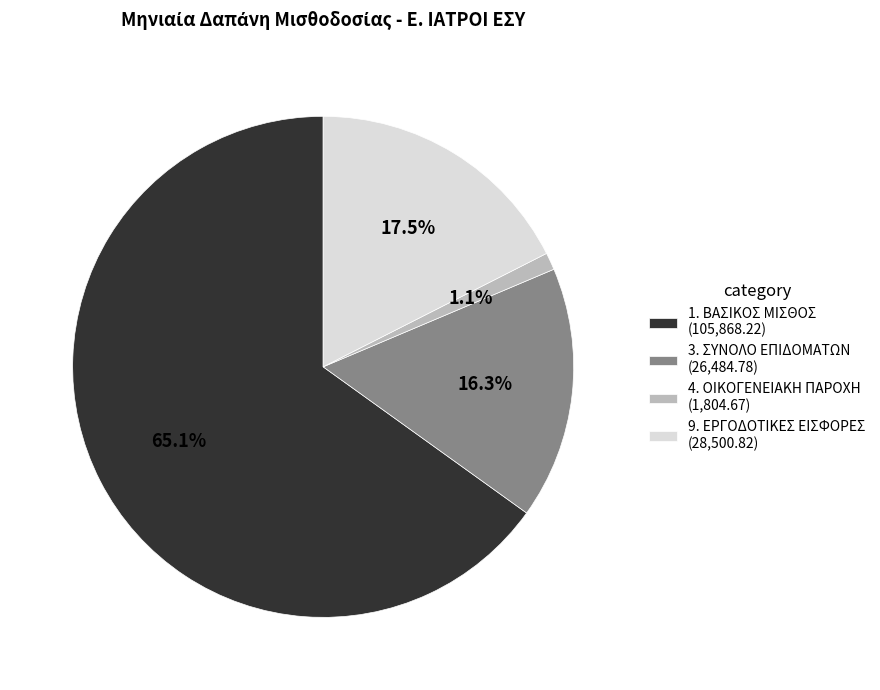

What is the majority slice?

1. ΒΑΣΙΚΟΣ ΜΙΣΘΟΣ